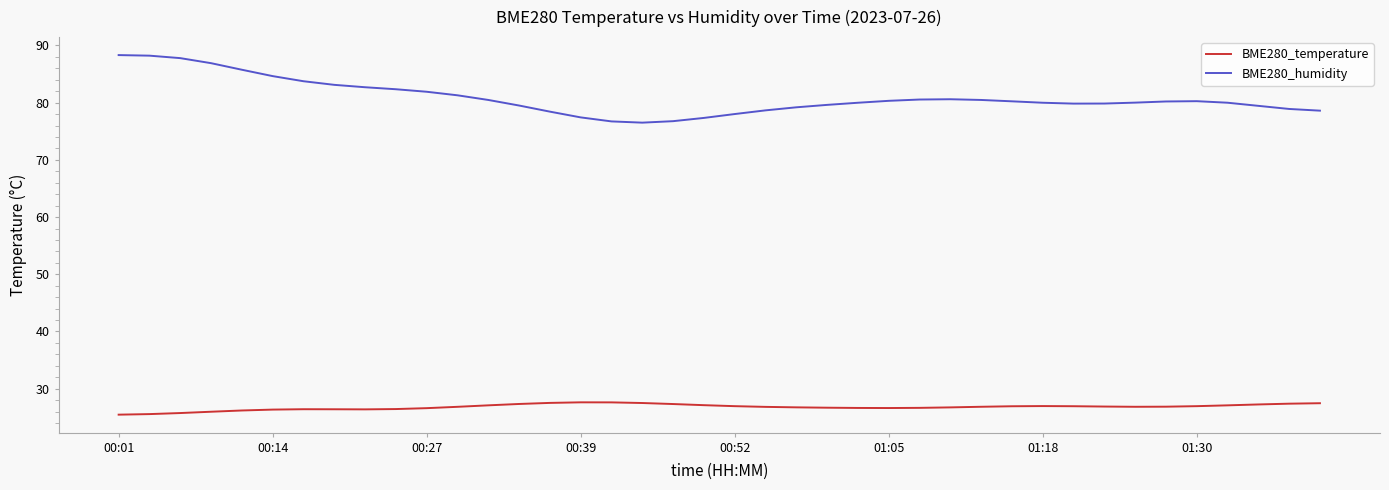

What is the smallest value displayed?

25.5